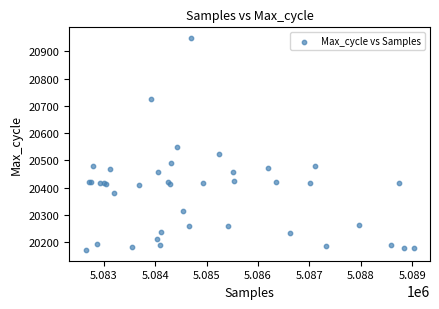

What Y value in the scatter plot is closest to 20560?

20550